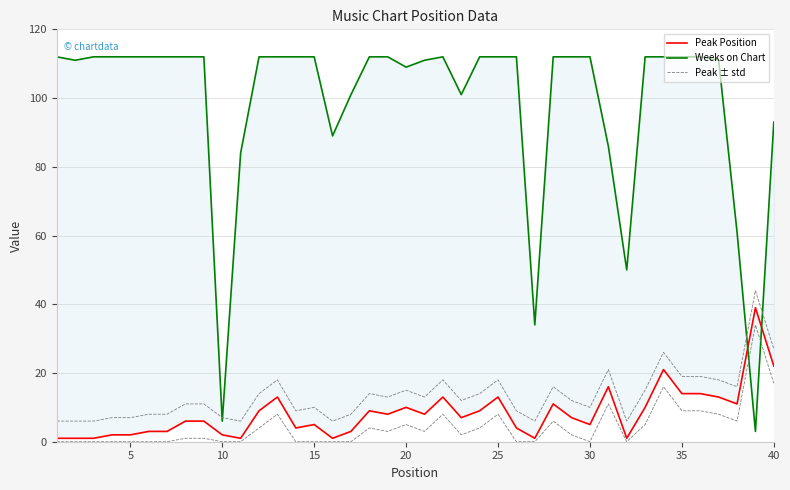

What is the highest value of the Peak Position series?

39